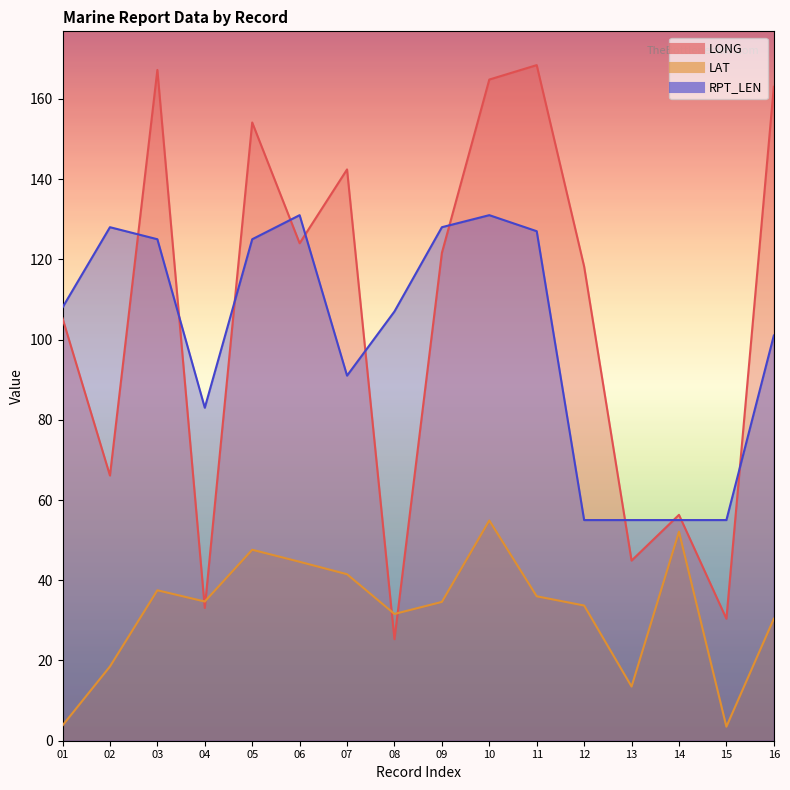

How many interior local valleys does the LONG series have?

6